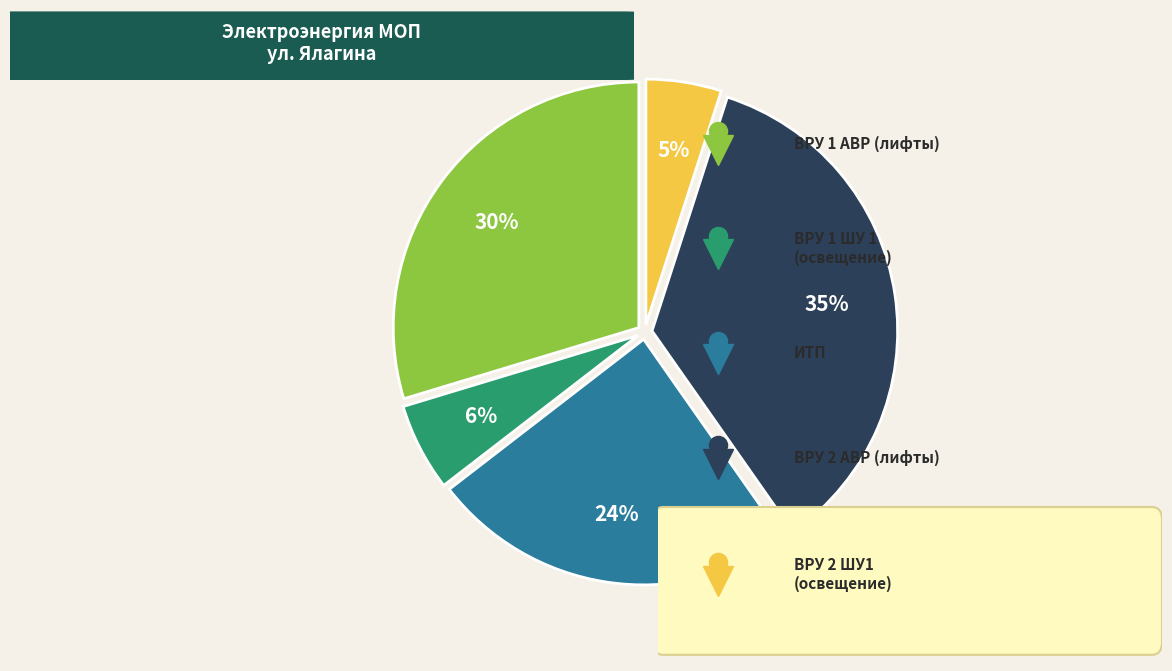

To the nearest percent, what is the difference between the largest and smallest slice percentages?

30%